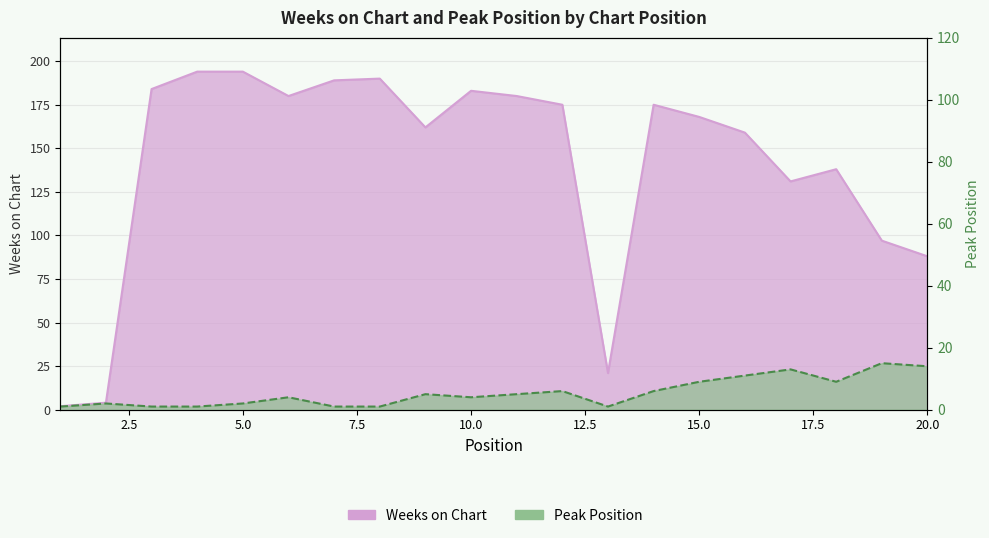

Count the number of data series in this chart.

2